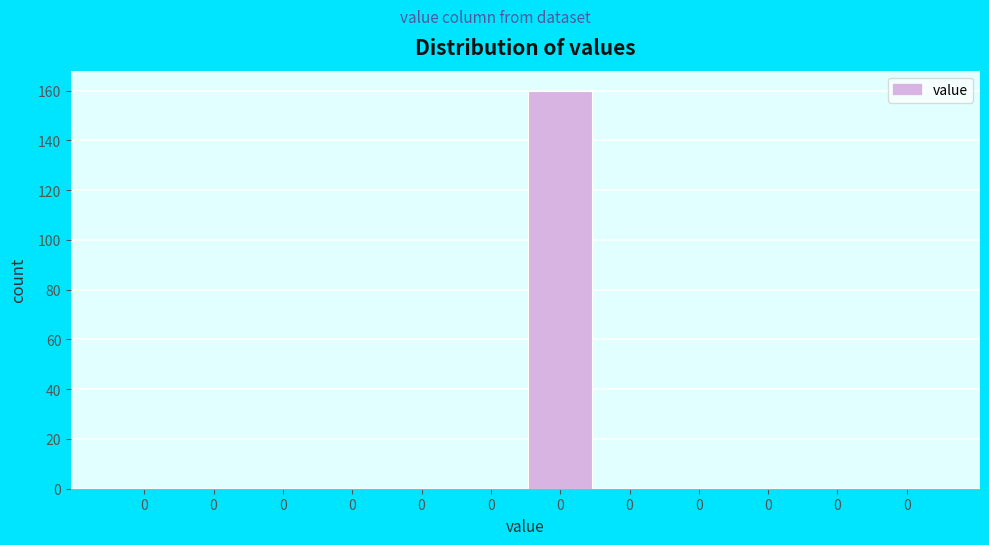

Count the number of categories in the chart.

12